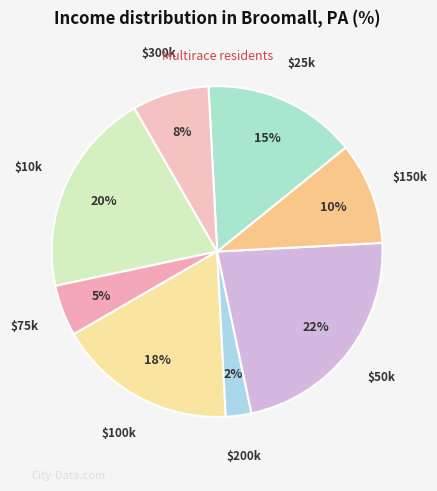

How many segments does this pie chart have?

8